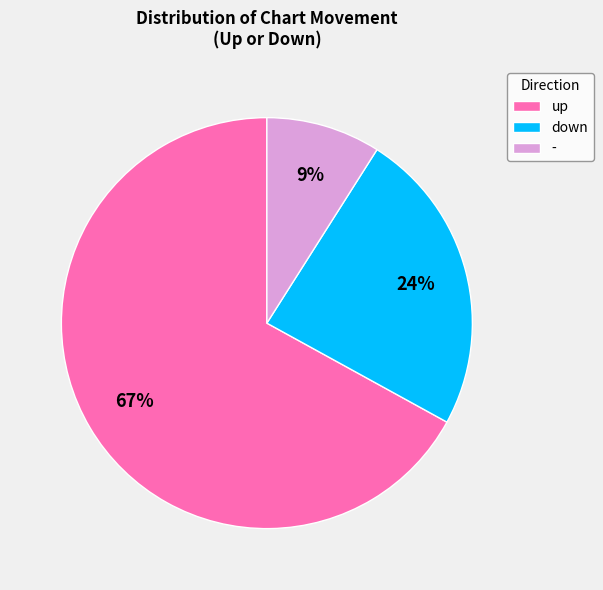

Which category has the smallest portion of the pie?

-